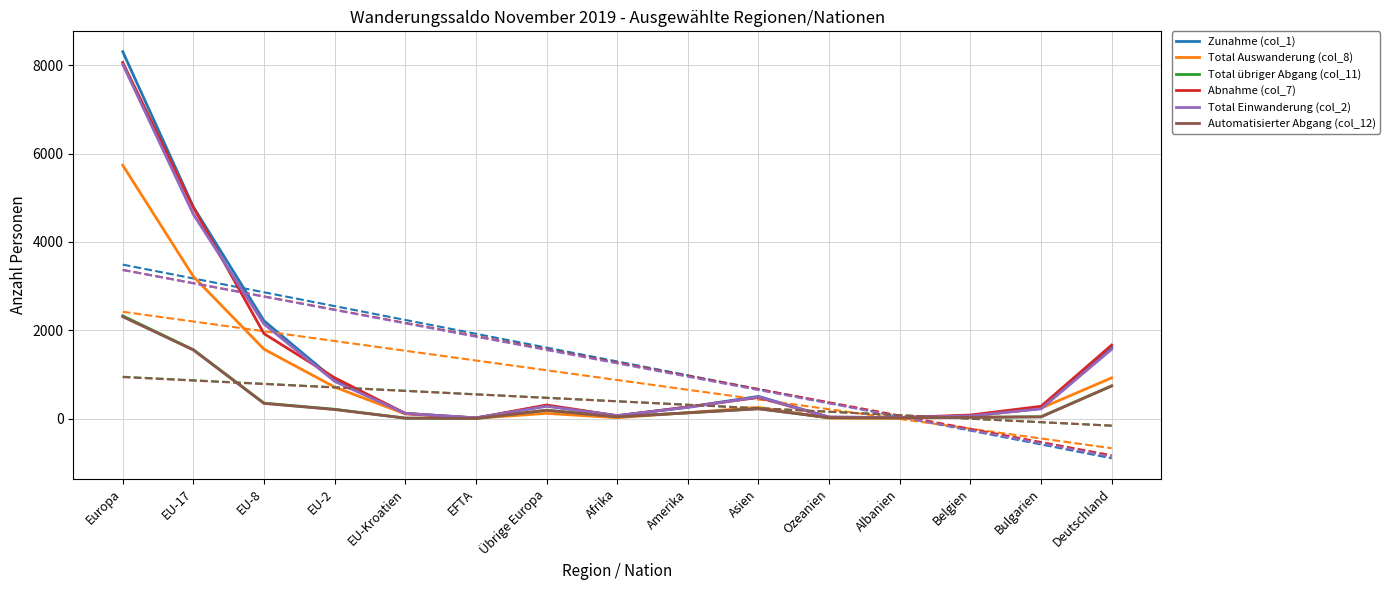

At how many categories does at least one series exceed 1447?

4